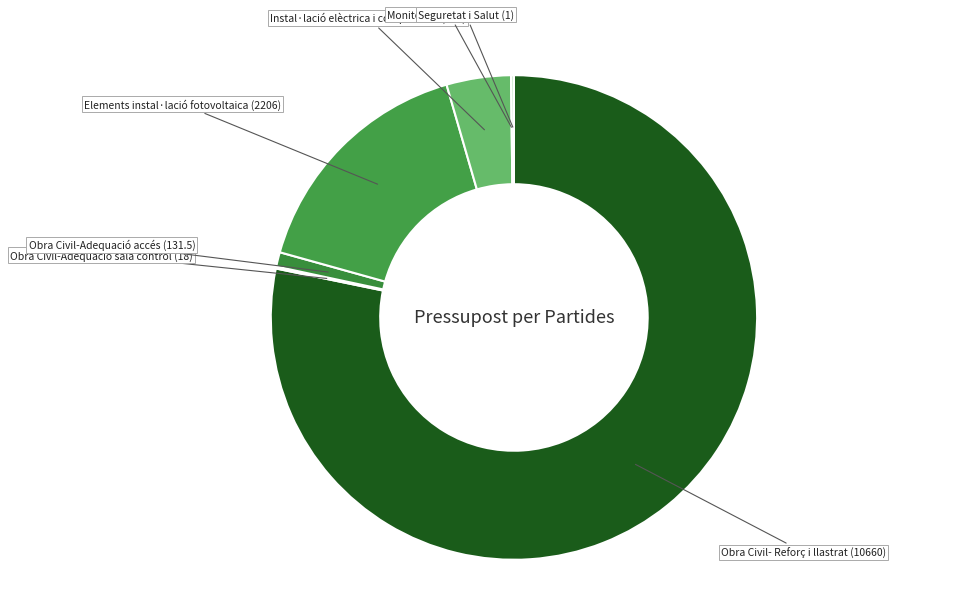

What is the largest slice in the pie chart?

Obra Civil- Reforç i llastrat